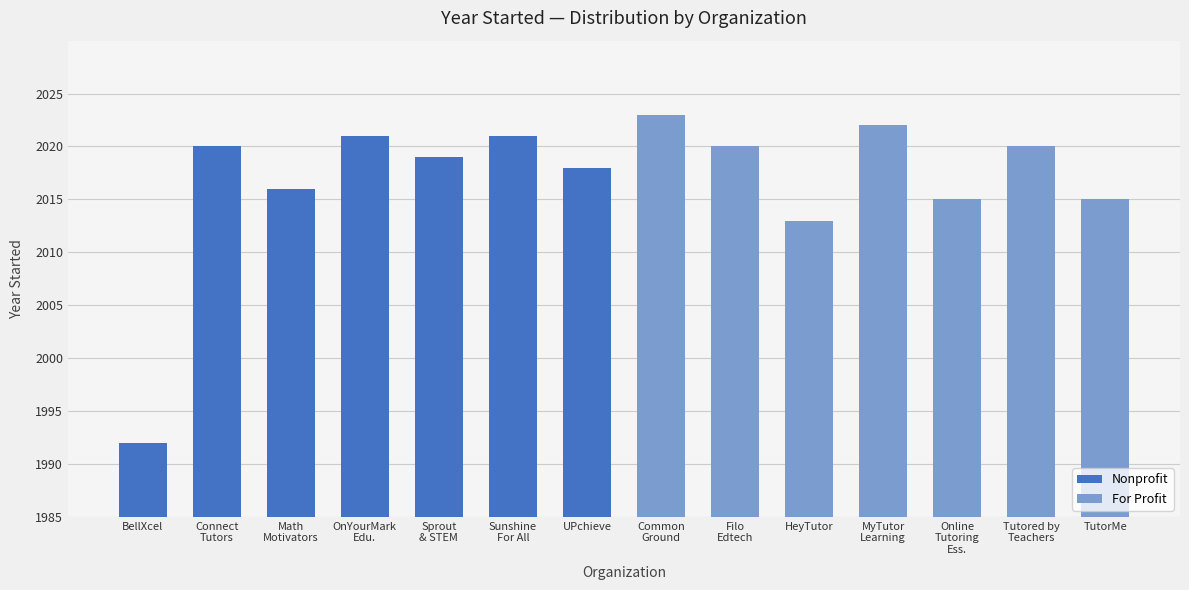

At which label does Nonprofit reach its minimum?

BellXcel